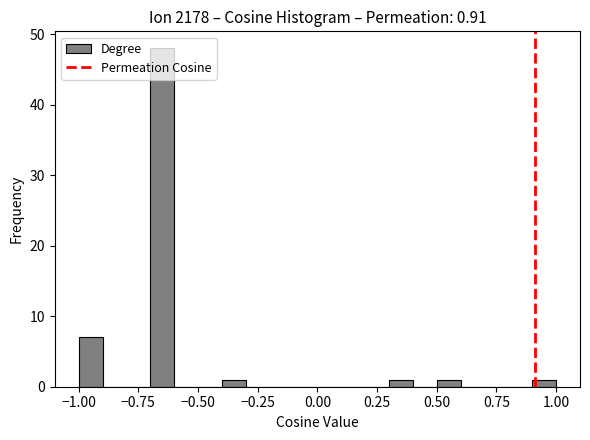

Around what value on the x-axis is the tallest bar? Give the approximate position of its centre, as read against the axis.

-0.65